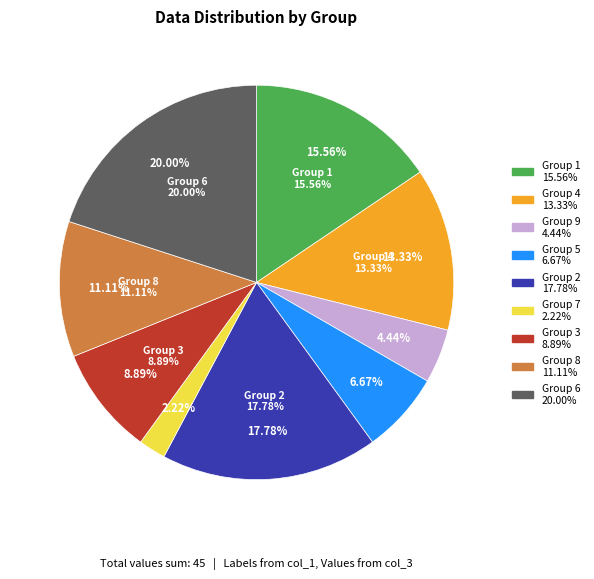

What percentage is NOT represented by 6?

80.0%